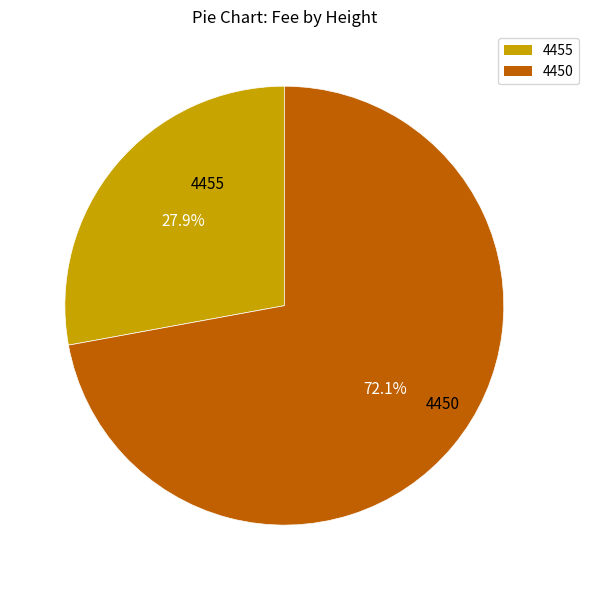

What is the ratio of the value at 4455 to the value at 4450?

0.4